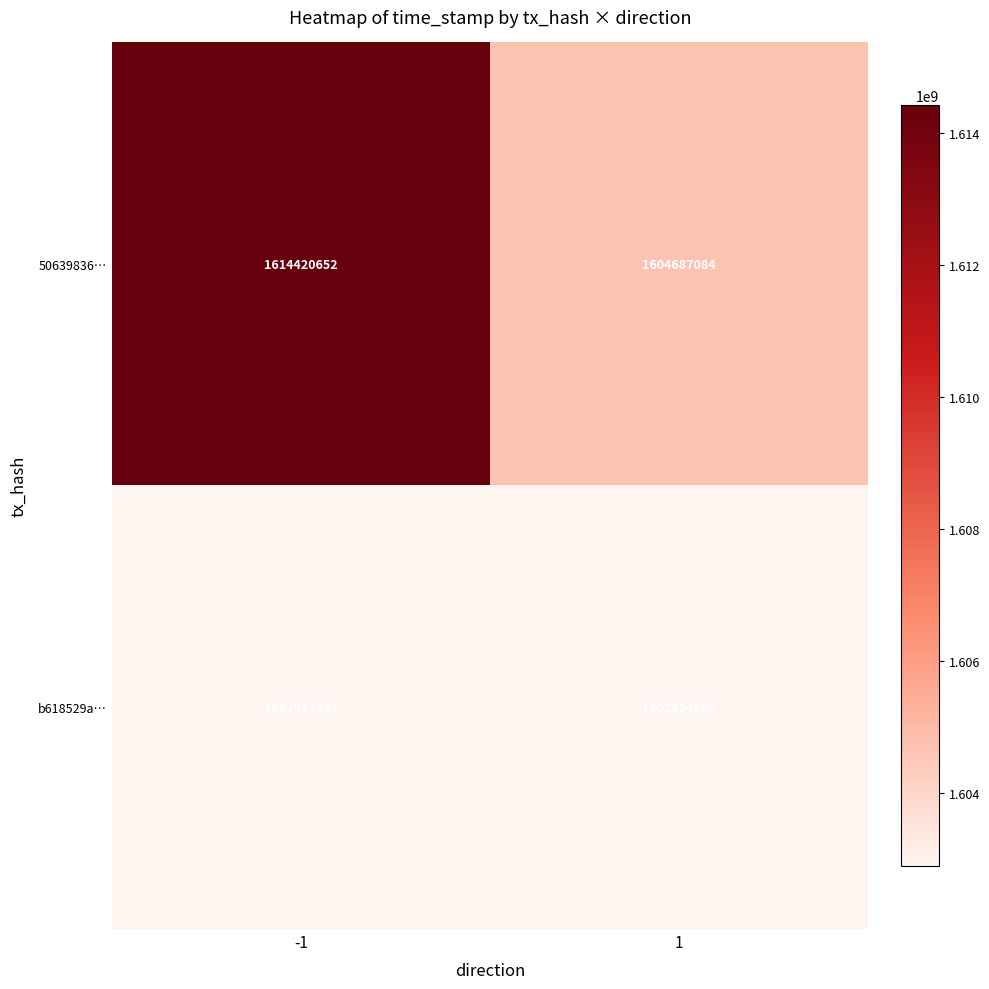

Reading right to left, list all the values displayed in this chart.

50639836…: 1=1604687084	-1=1614420652
b618529a…: 1=1602894669	-1=1602933242